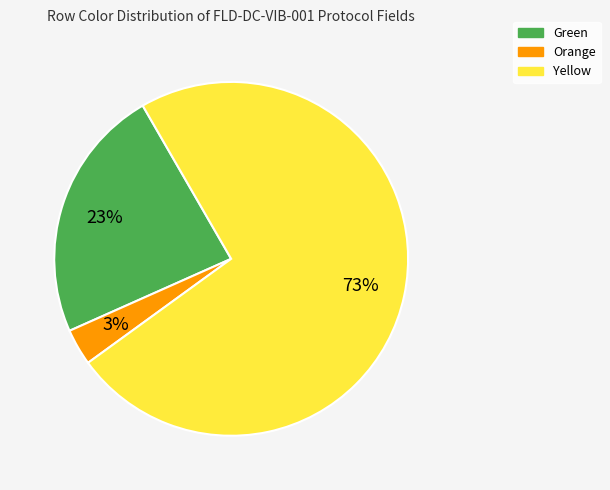

Rank the categories by value from lowest to highest.

Orange, Green, Yellow